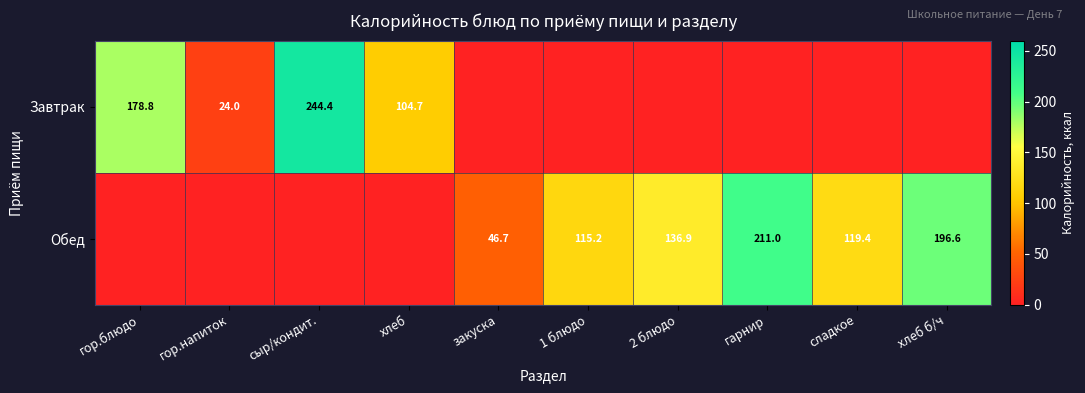

What is the maximum value shown in the chart?

244.4